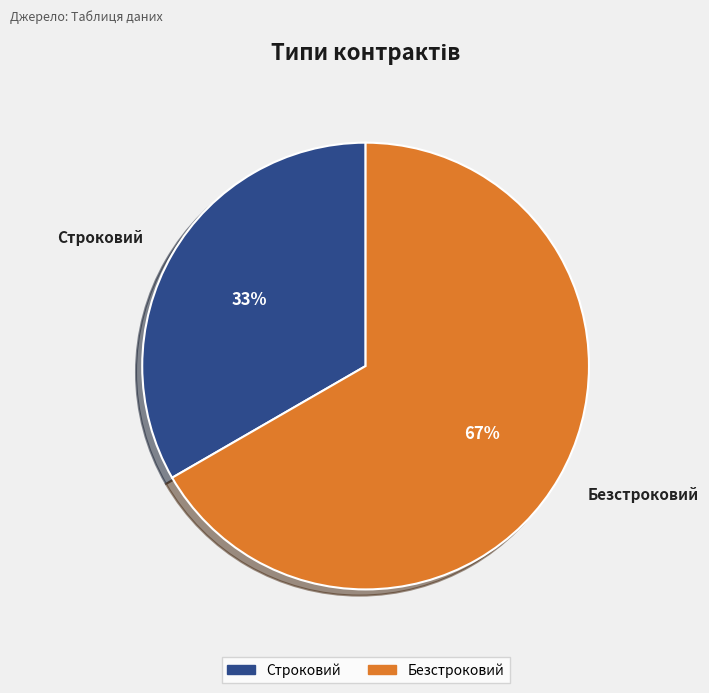

The Безстроковий slice represents 55% of the pie. True or false?

False